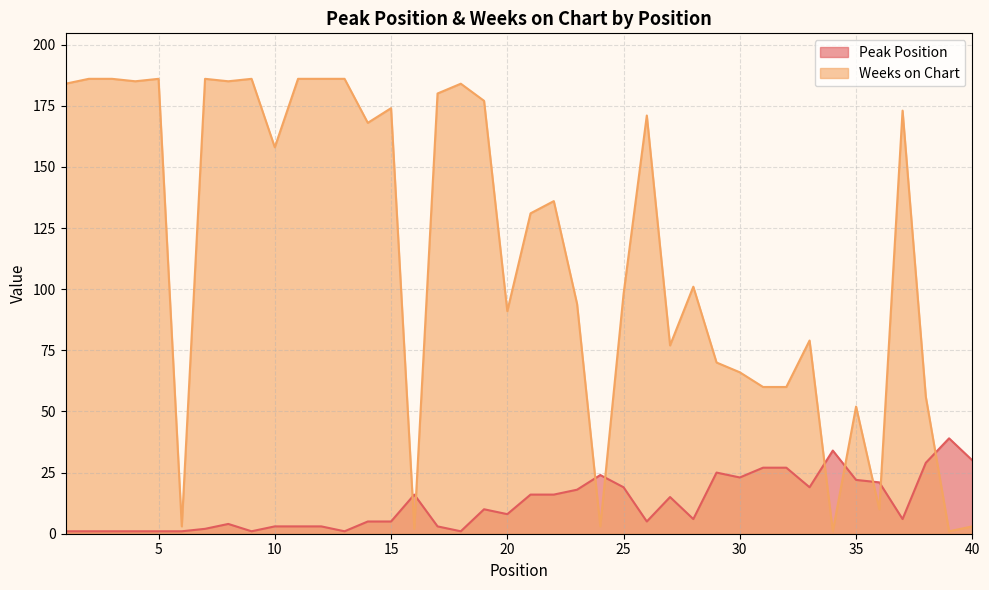

What is the total value across all series at 34?

35